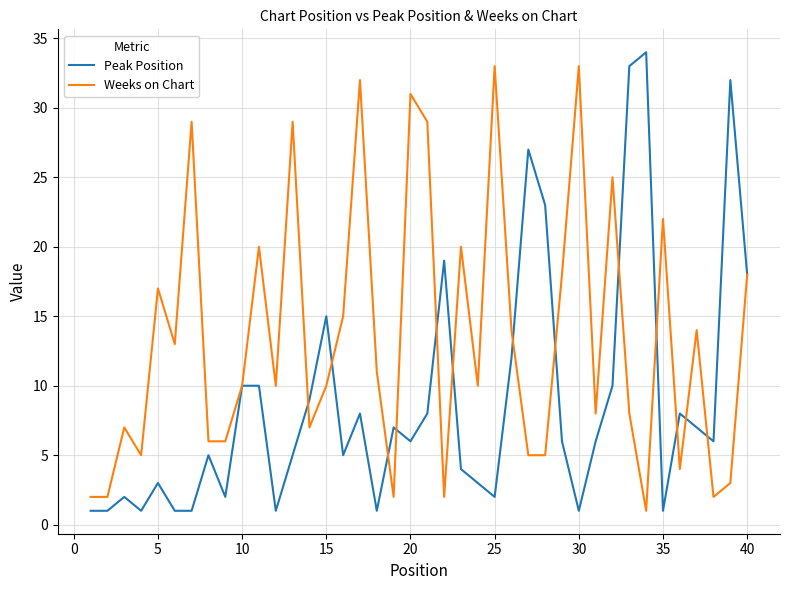

What is the maximum value shown in the chart?

34